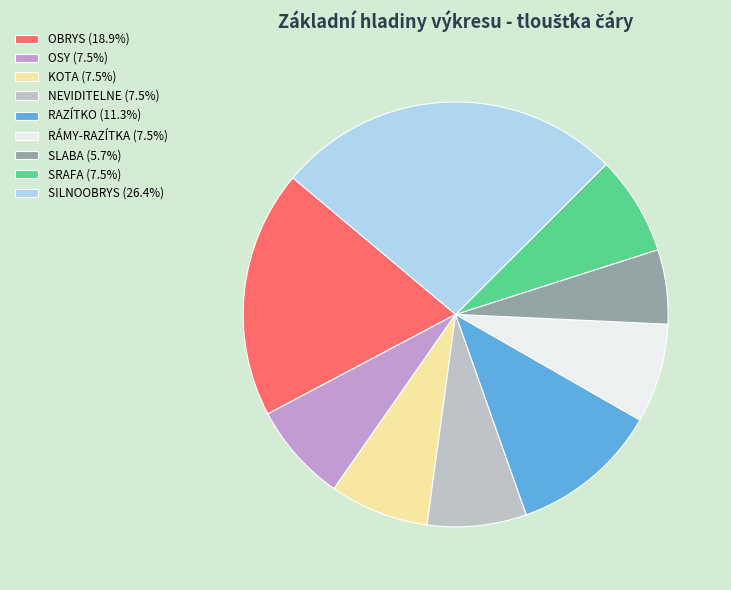

Count the number of slices in the pie.

9